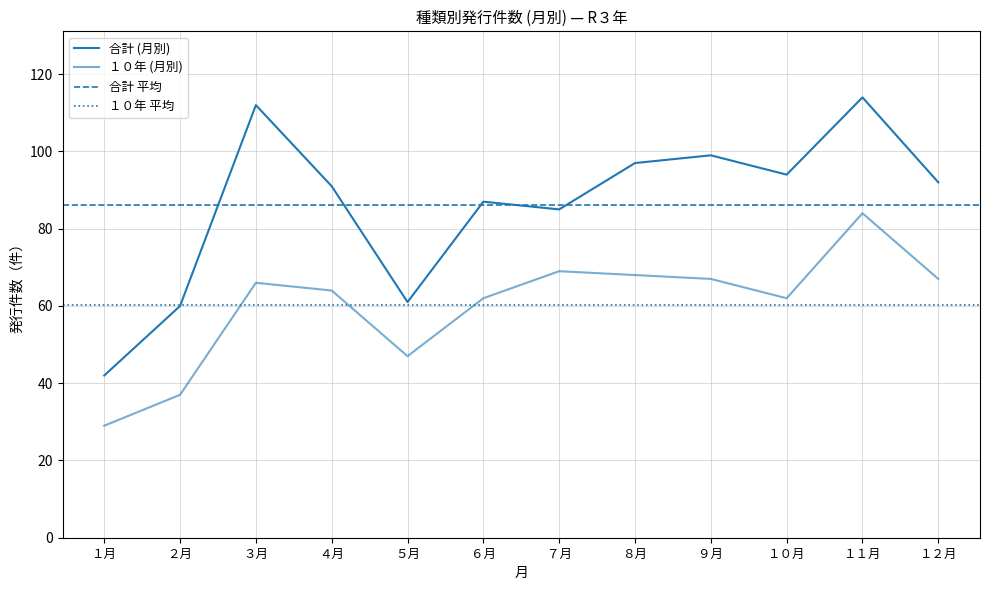

At １２月, list the series in order from largest to smallest.

合計 (月別), １０年 (月別)